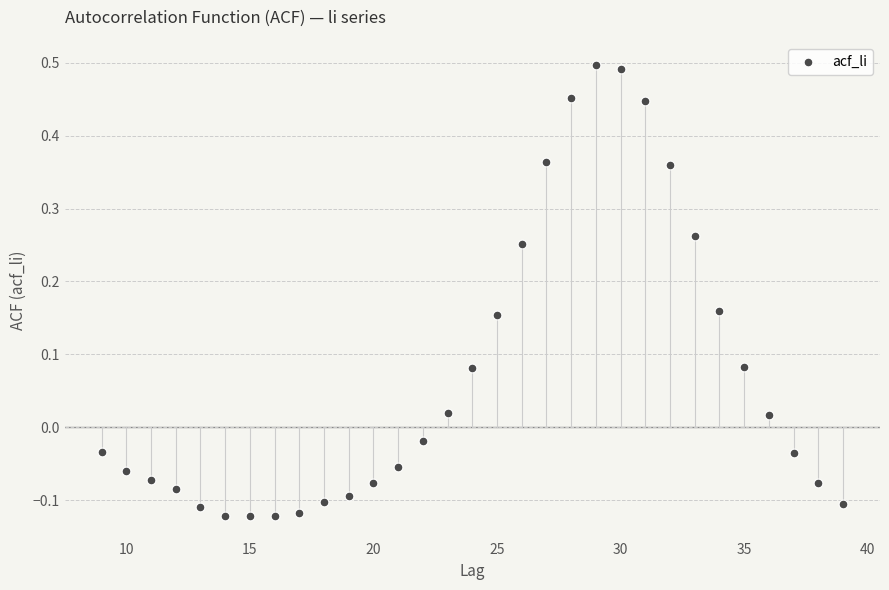

What is the range of X values (max minus min)?

30.0